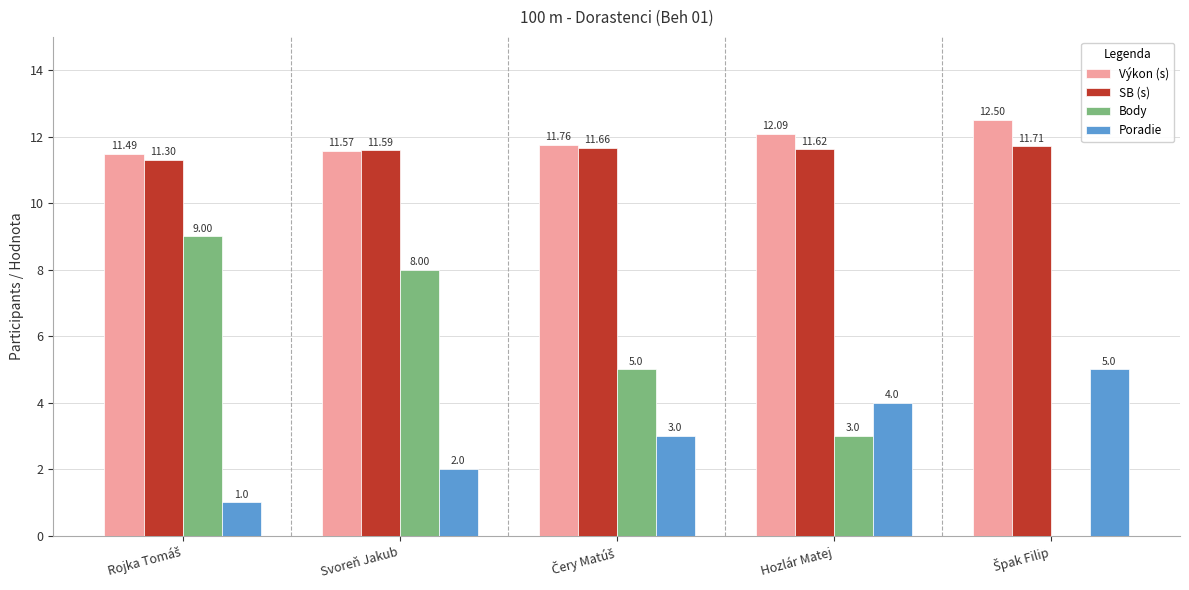

Which series has the largest total across all categories?

Výkon (s)